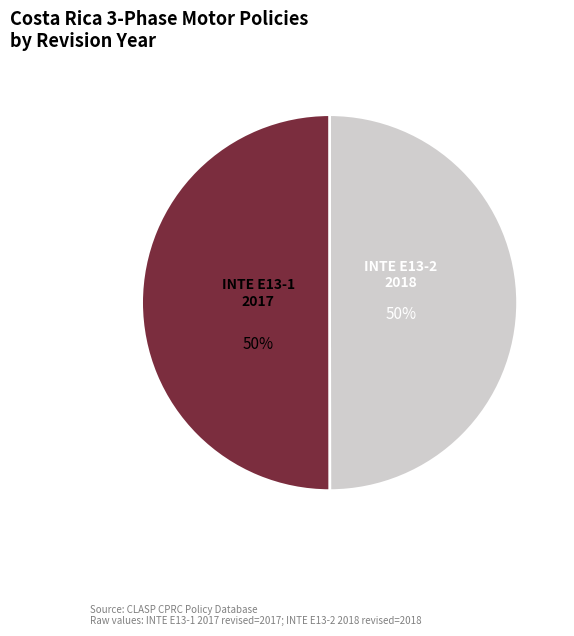

What portion of the pie excludes INTE E13-2 2018?

50.0%